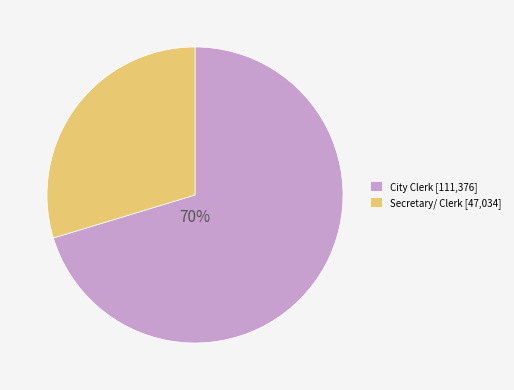

To the nearest percent, what is the average slice percentage?

50%